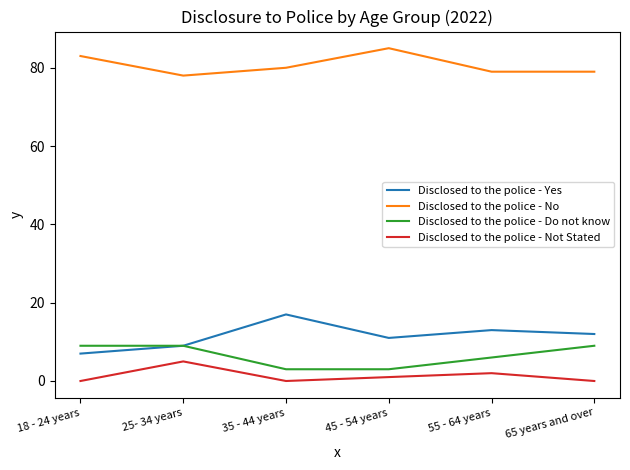

At which label does Disclosed to the police - Yes reach its minimum?

18 - 24 years